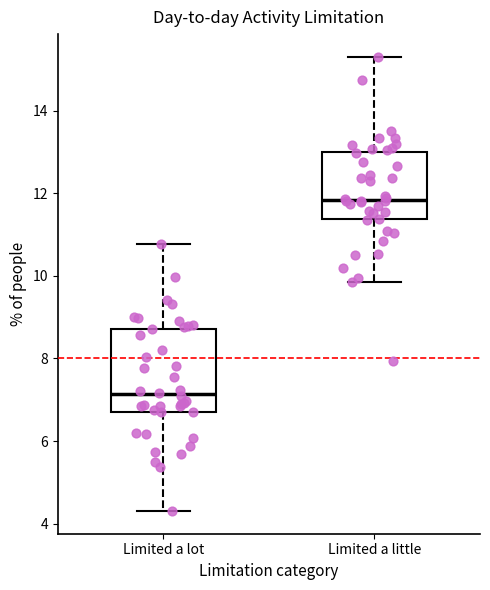

Which box is the tallest, from its lower edge to its upper edge?

Limited a lot